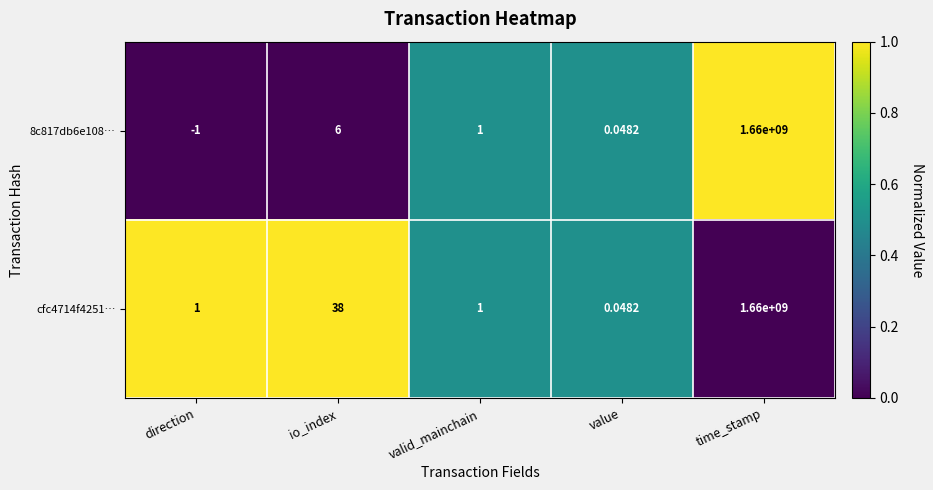

At which label is 8c817db6e108… closest to 829999999?

io_index